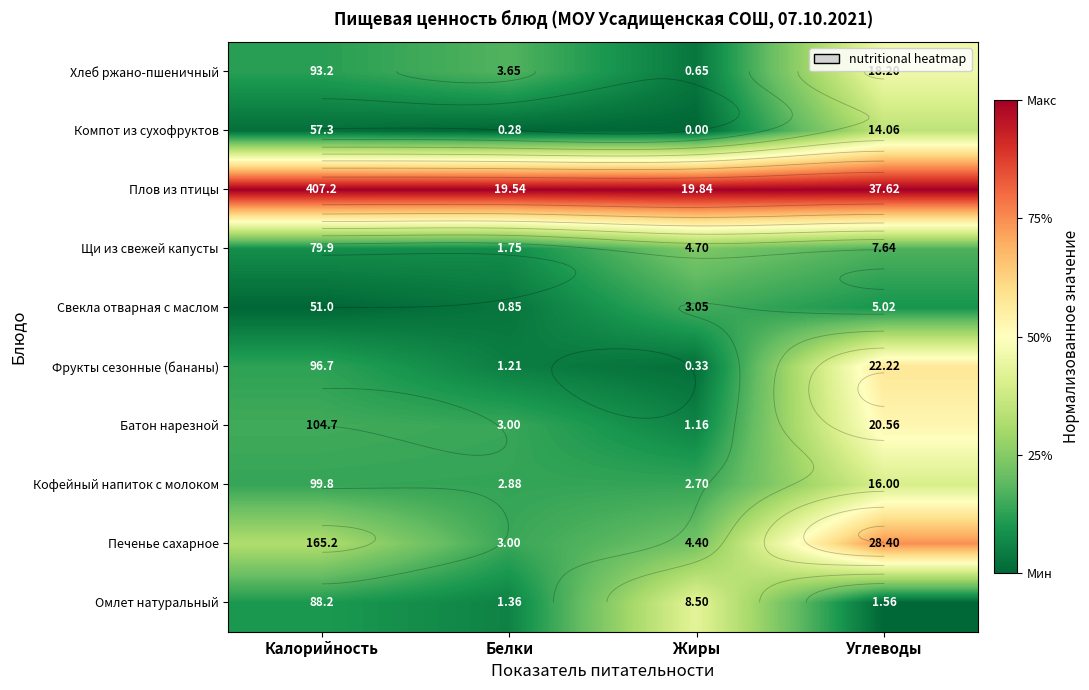

At which label does Плов из птицы reach its peak?

Калорийность